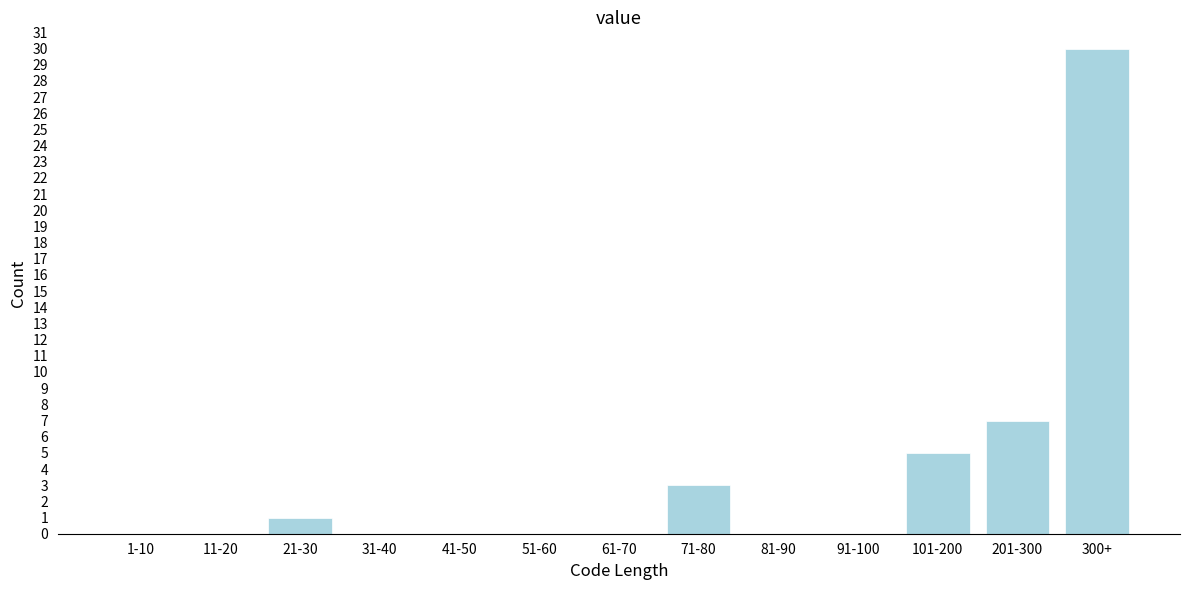

Reading right to left, extract all data points from this chart.

300+=30	201-300=7	101-200=5	91-100=0	81-90=0	71-80=3	61-70=0	51-60=0	41-50=0	31-40=0	21-30=1	11-20=0	1-10=0